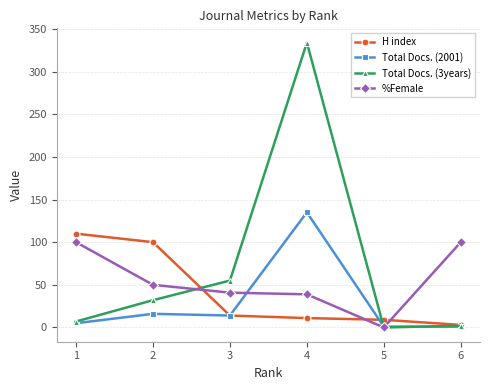

Which series has the largest range (max minus min)?

Total Docs. (3years)